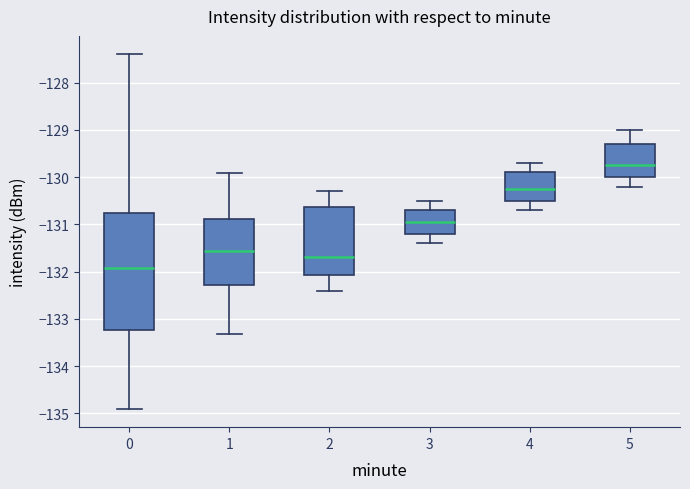

Comparing the boxes themselves (not the whiskers), which one is the tallest?

0